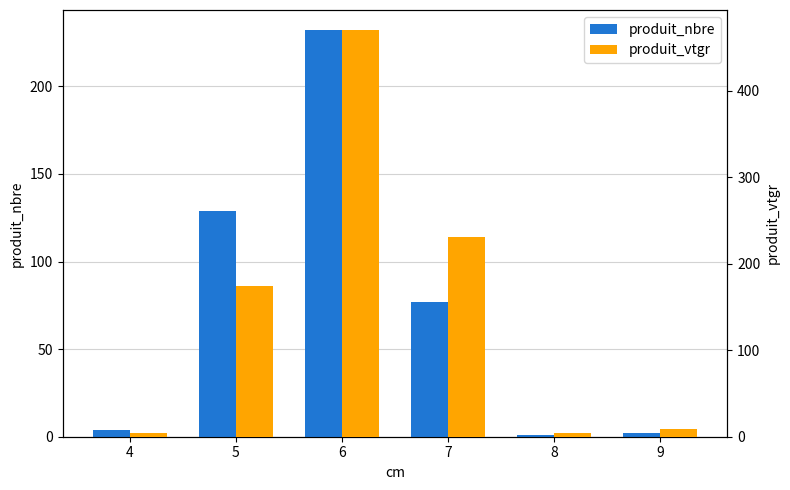

Does the chart contain any negative values?

No